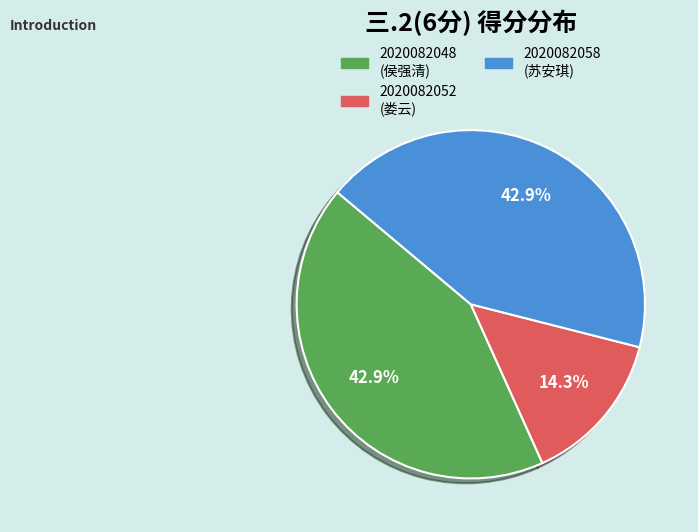

To the nearest percent, what is the difference between the largest and smallest slice percentages?

29%